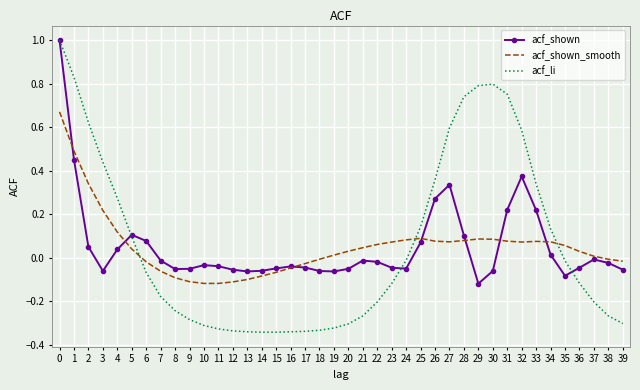

True or false: acf_li and acf_shown_smooth cross at least once.

True